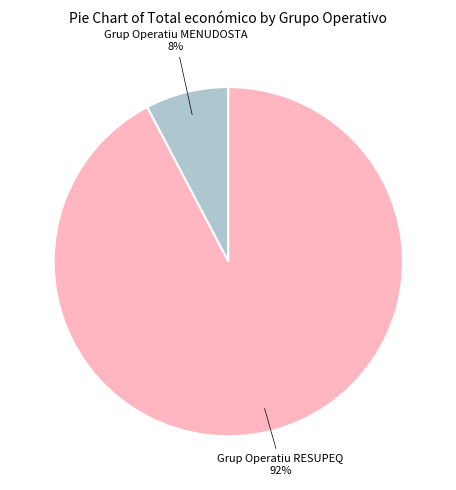

Is there any slice that represents more than half of the pie?

Yes